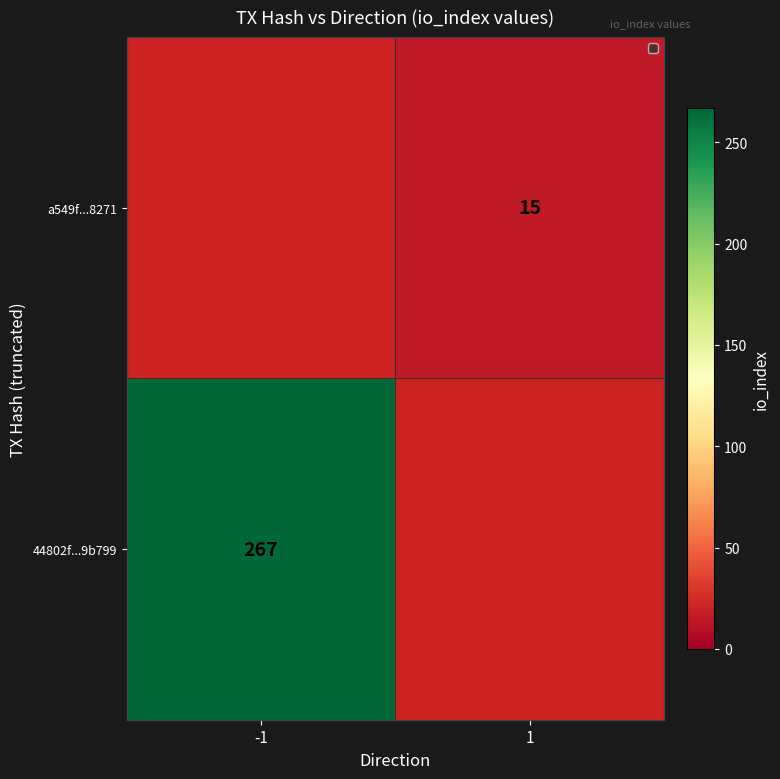

What is the spread (max minus min) of values at 1?

15